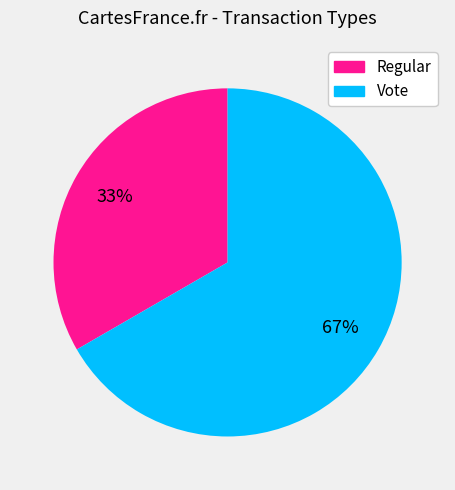

Which slice is the largest?

Vote